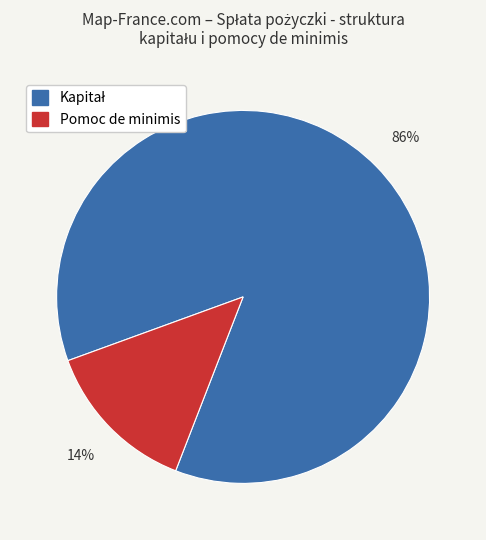

Does any single category account for the majority?

Yes